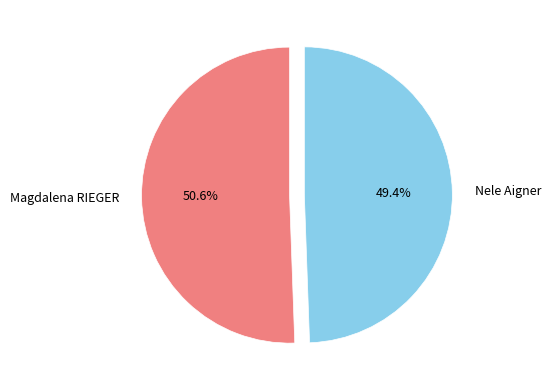

Do Nele Aigner and Magdalena RIEGER together represent more than half of the pie?

Yes